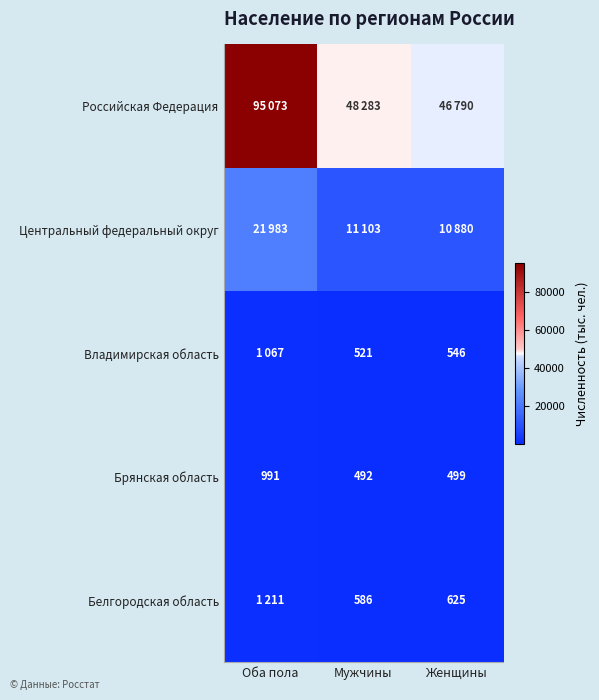

What is the difference between the Белгородская область values at Мужчины and Женщины?

39